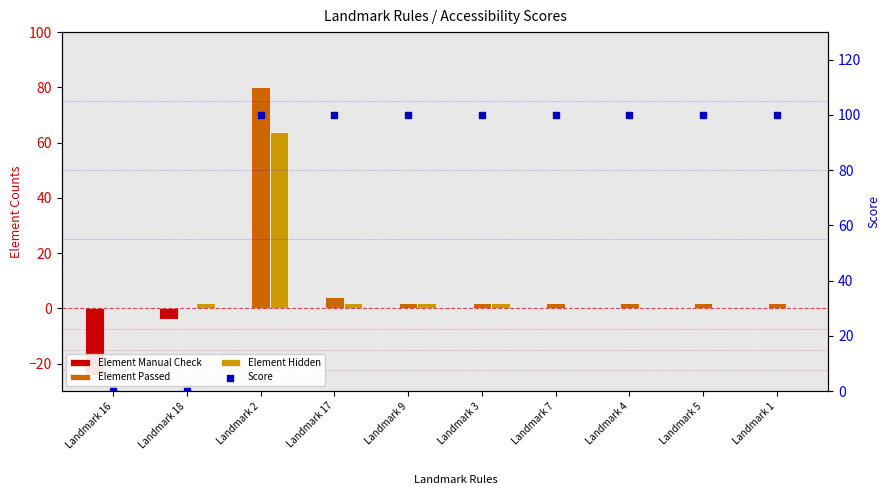

What are all the series names shown in the legend?

Element Manual Check, Element Passed, Element Hidden, Score